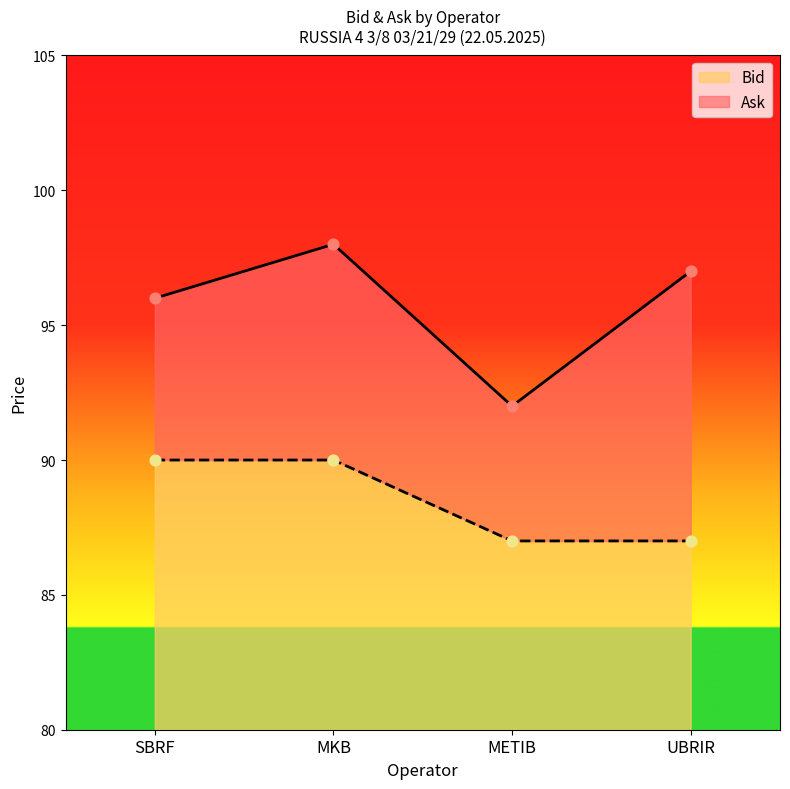

At how many categories does at least one series exceed 95?

3